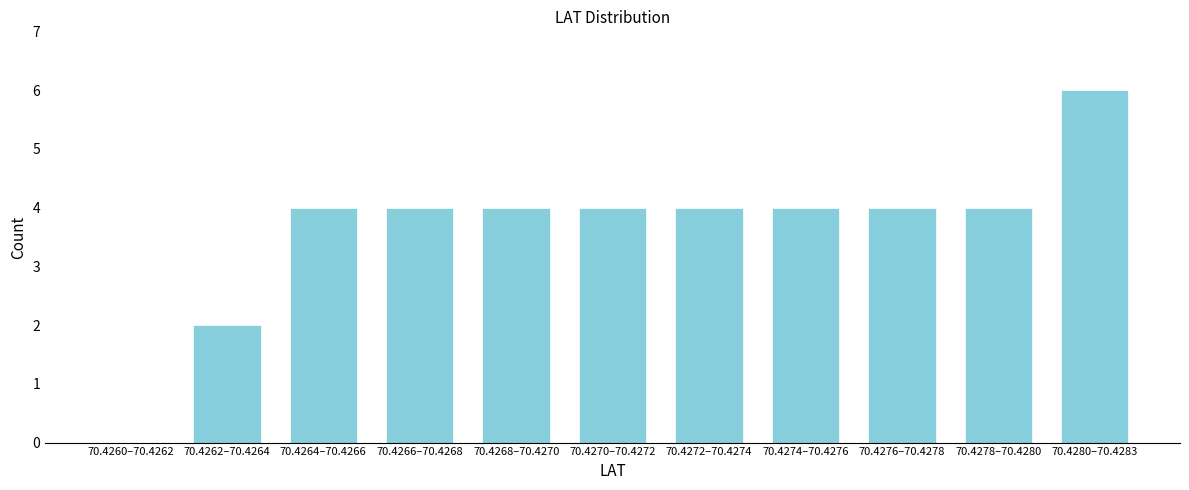

Reading left to right, list all the values displayed in this chart.

70.4260–70.4262=0	70.4262–70.4264=2	70.4264–70.4266=4	70.4266–70.4268=4	70.4268–70.4270=4	70.4270–70.4272=4	70.4272–70.4274=4	70.4274–70.4276=4	70.4276–70.4278=4	70.4278–70.4280=4	70.4280–70.4283=6